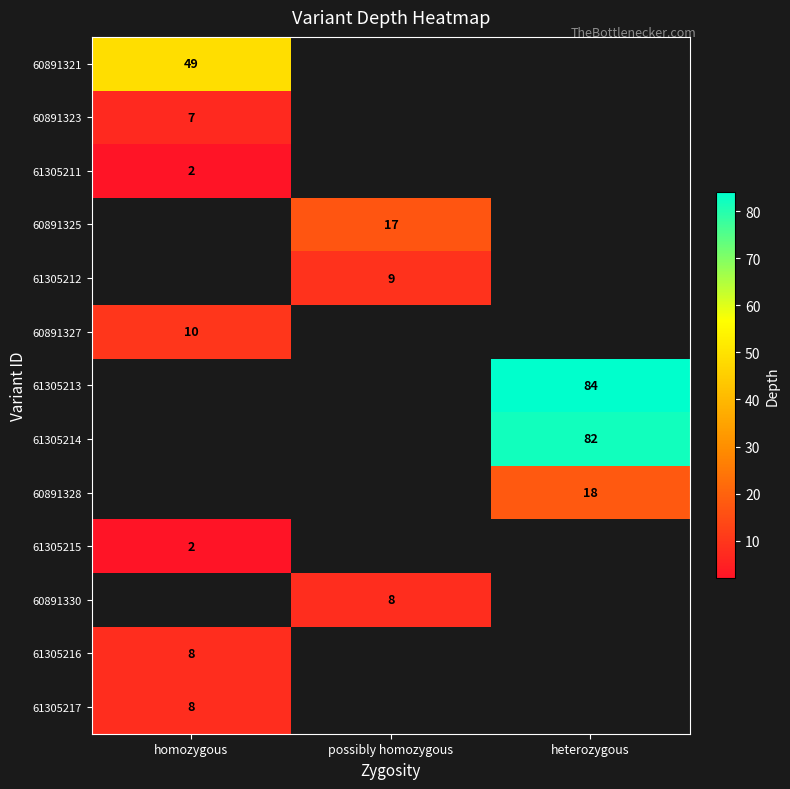

The value of 60891323 at homozygous is 2.6. True or false?

False